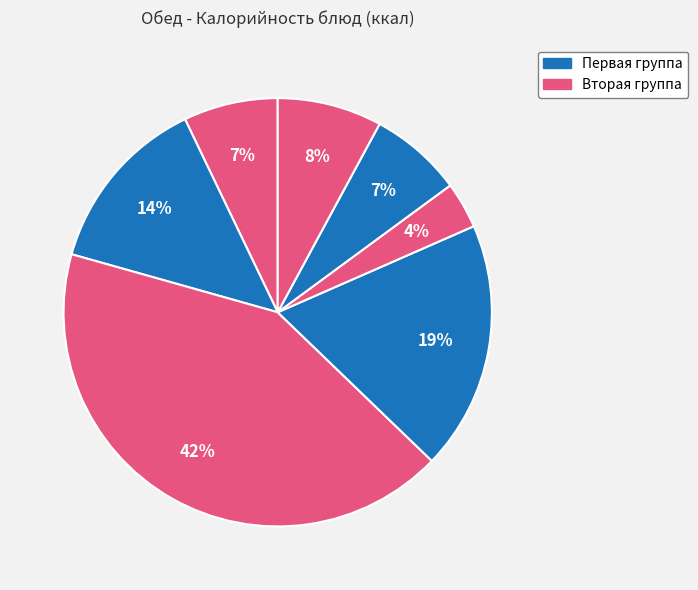

Which category has the smallest portion of the pie?

Чай с сахаром